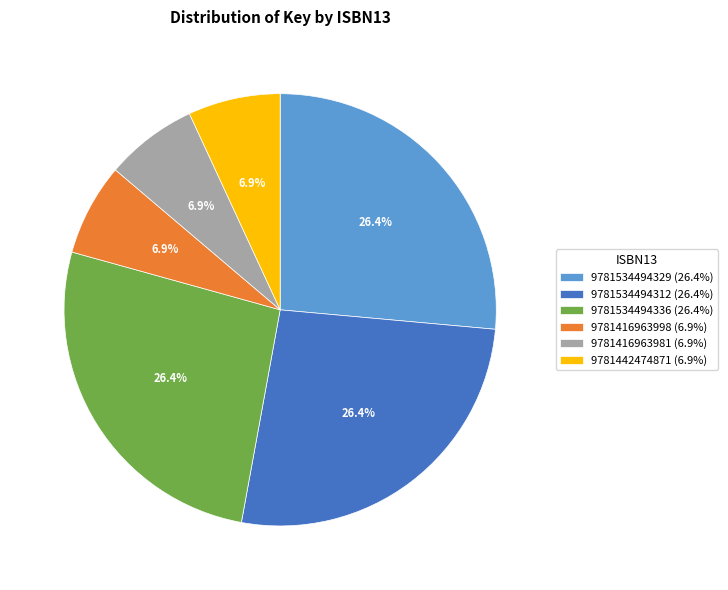

Do 9781534494336 and 9781416963981 together represent more than half of the pie?

No